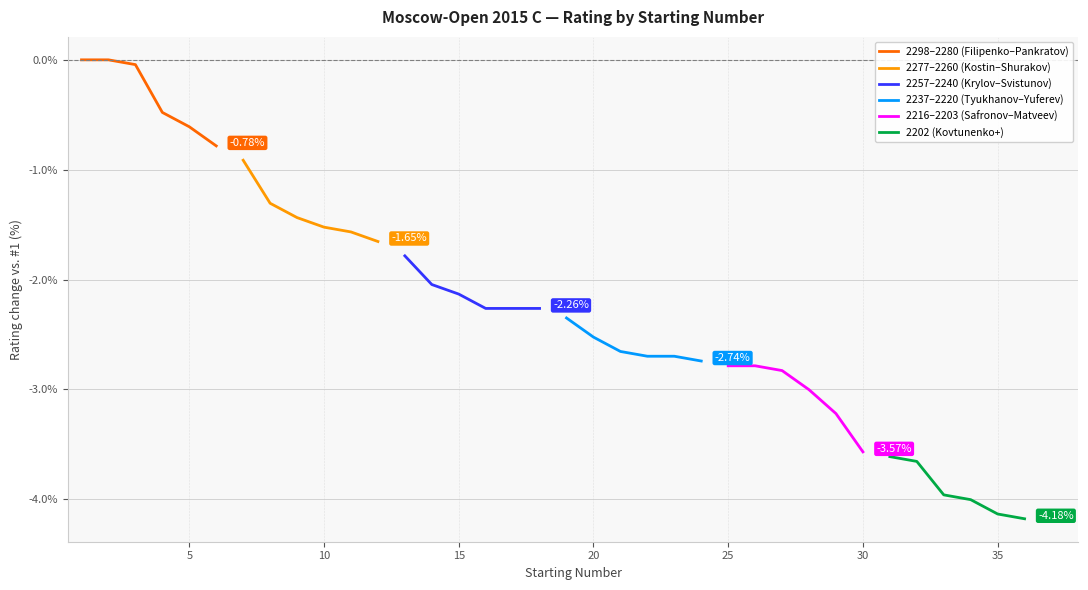

Is the value of 2237–2220 (Tyukhanov–Yuferev) at 15 greater than the value of 2202 (Kovtunenko+) at 10?

Yes